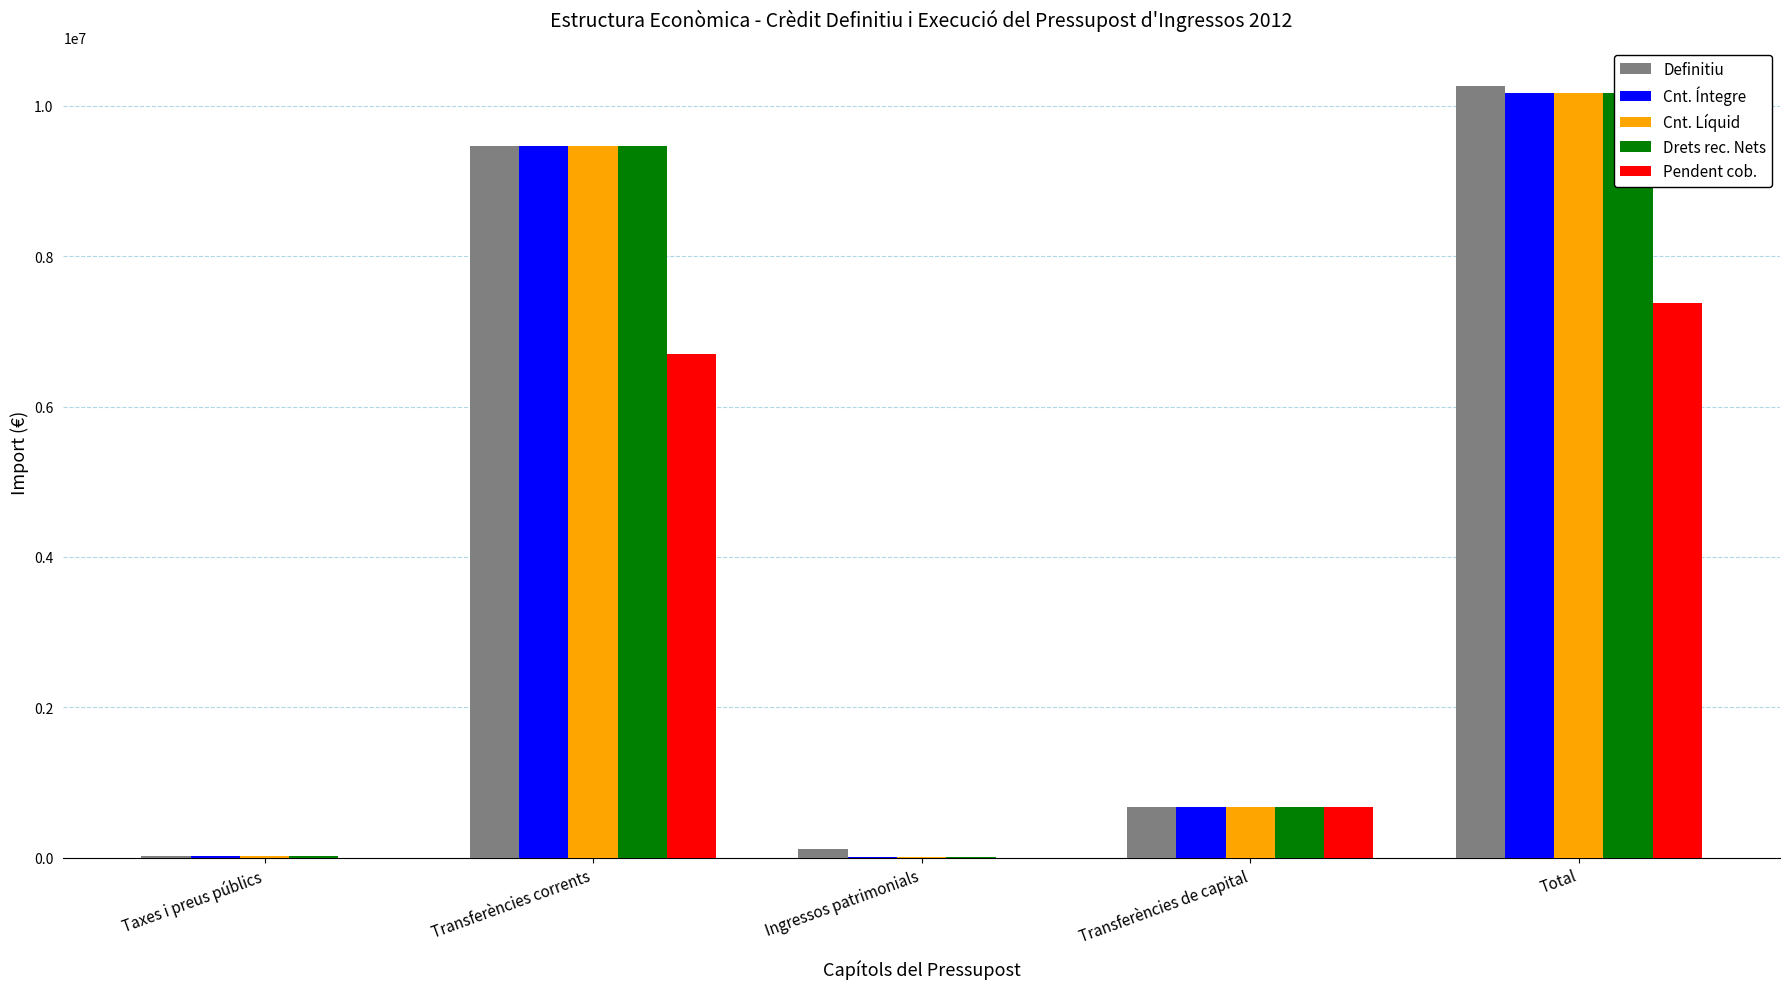

At Taxes i preus públics, list the series in order from largest to smallest.

Definitiu, Cnt. Íntegre, Cnt. Líquid, Drets rec. Nets, Pendent cob.